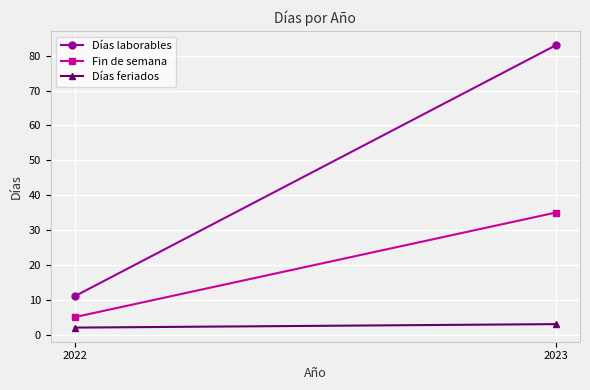

How many Días laborables values are between 11 and 83?

2